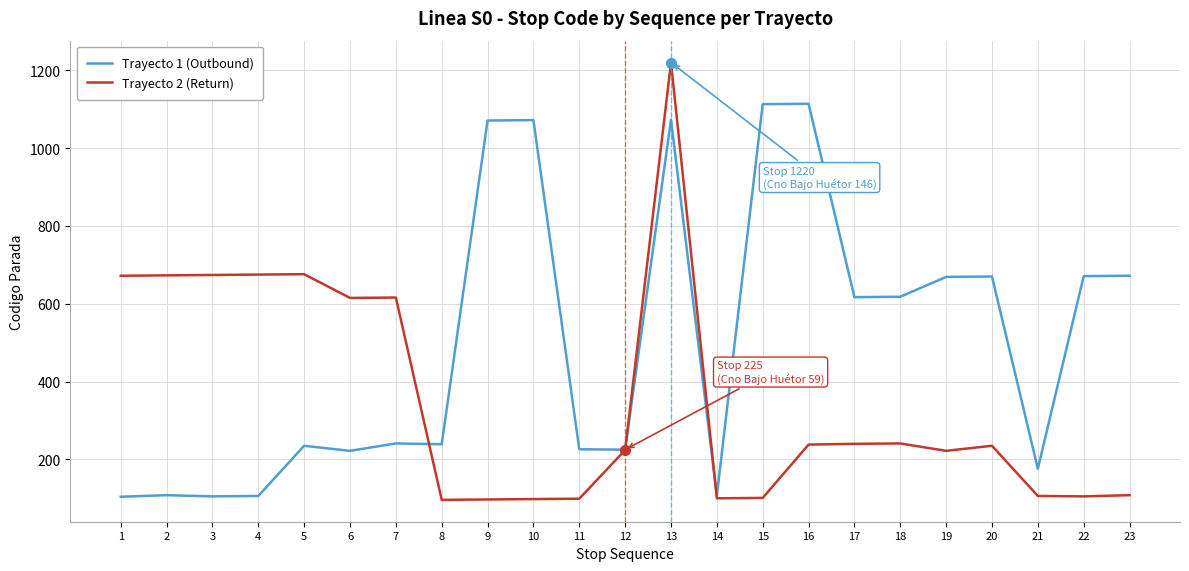

What is the difference between the Trayecto 2 (Return) values at 6 and 4?

60